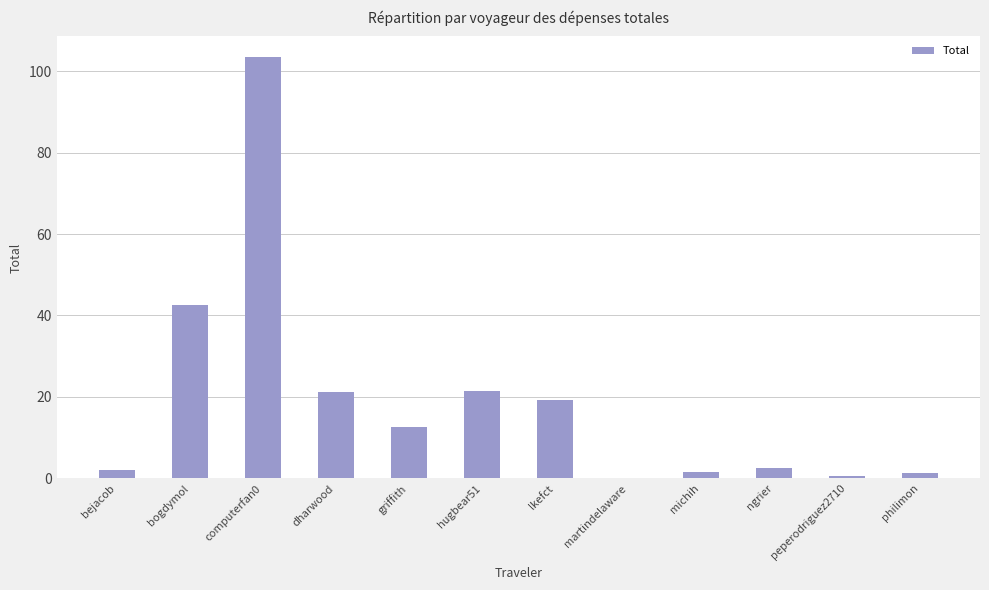

How many values exceed 12?

6